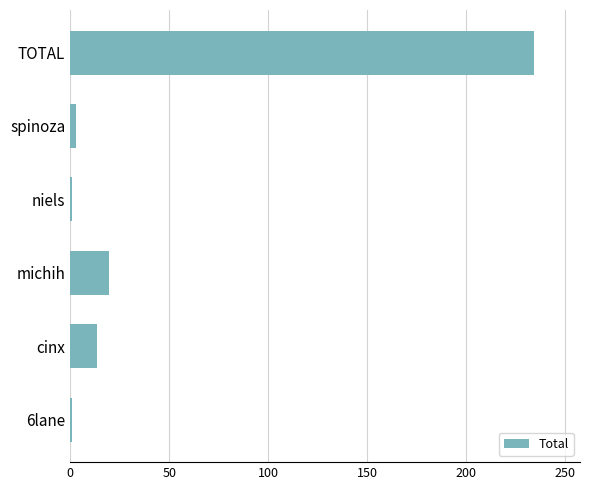

What is the difference between the maximum and minimum values?

232.9